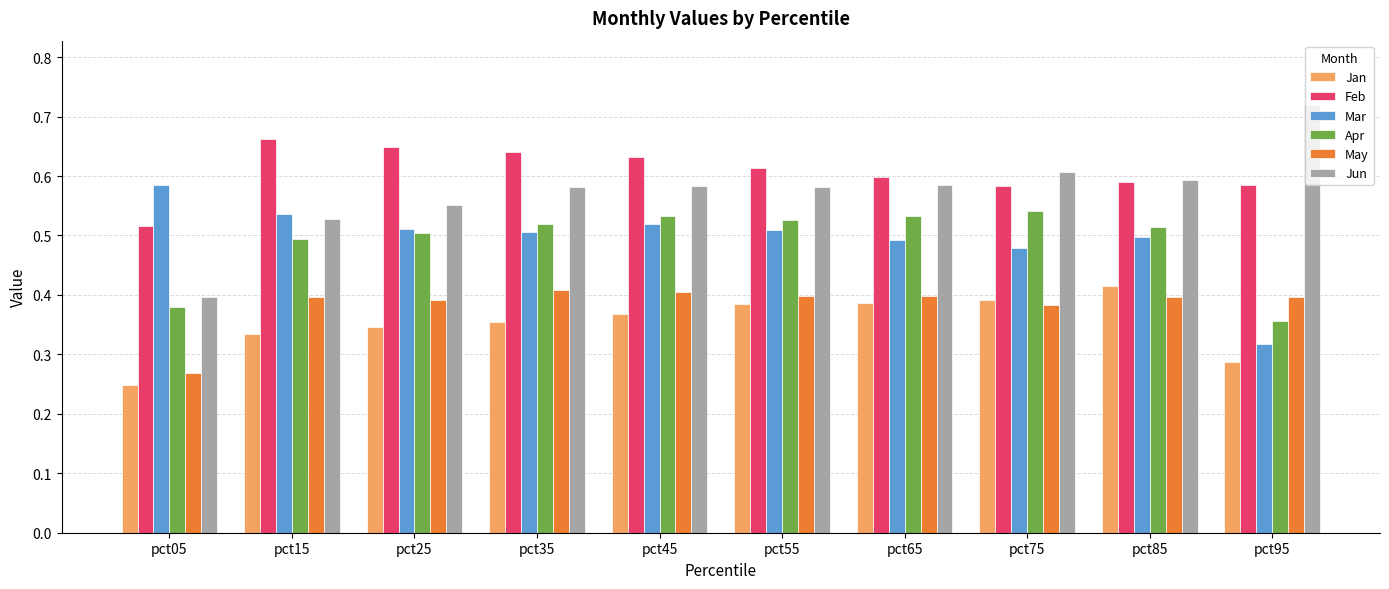

Is it true that Feb equals 0.6 at pct95?

True